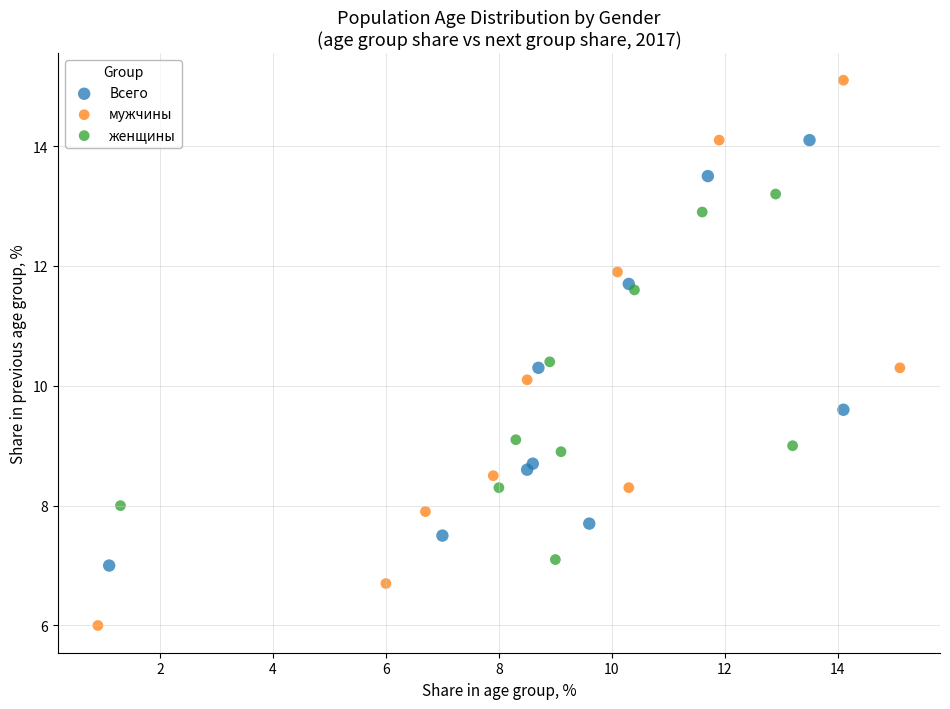

Which series reaches the minimum Y coordinate?

мужчины